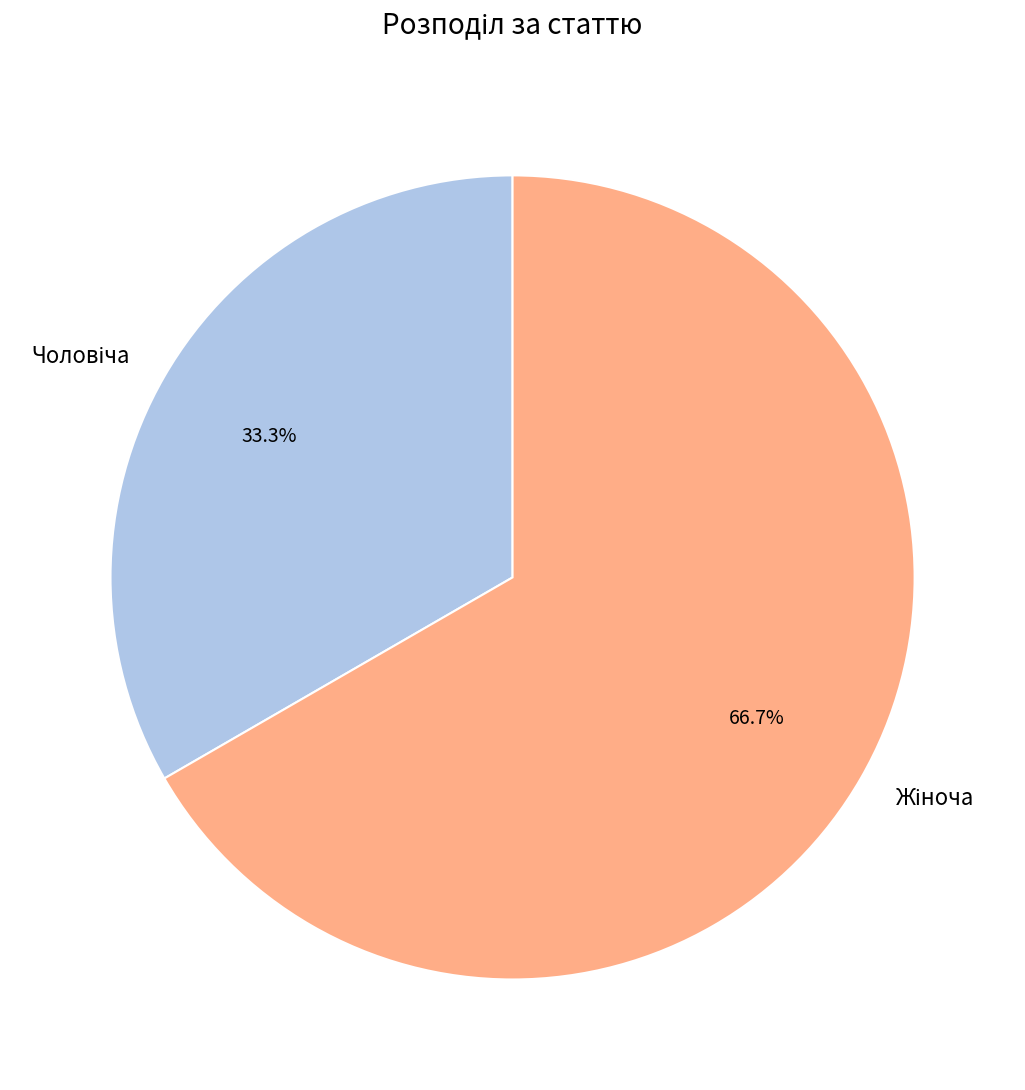

Is there any slice that represents more than half of the pie?

Yes